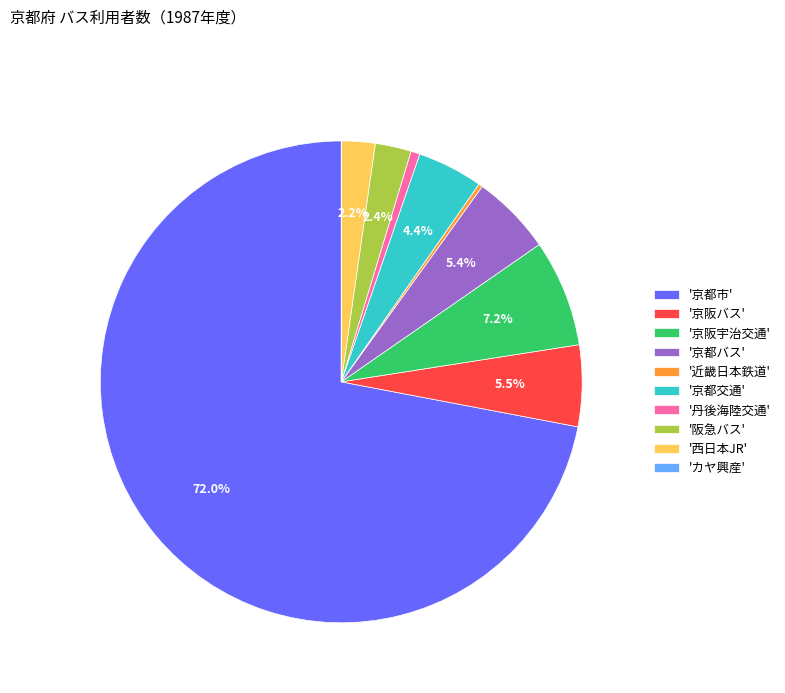

Is the sum of '京阪バス' and '阪急バス' greater than half?

No